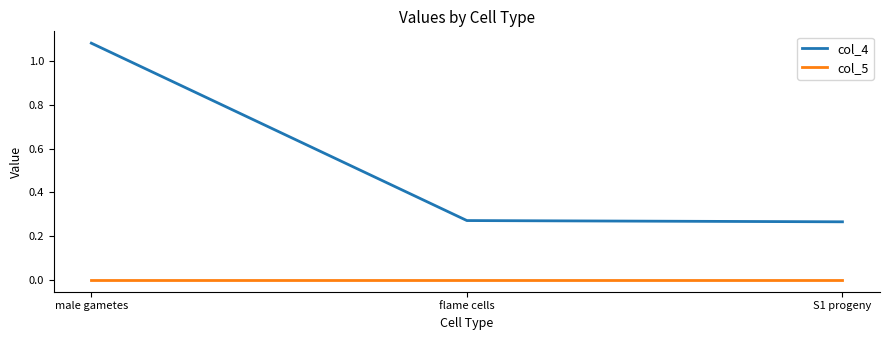

Is the value of col_5 at flame cells greater than the value of col_4 at S1 progeny?

No